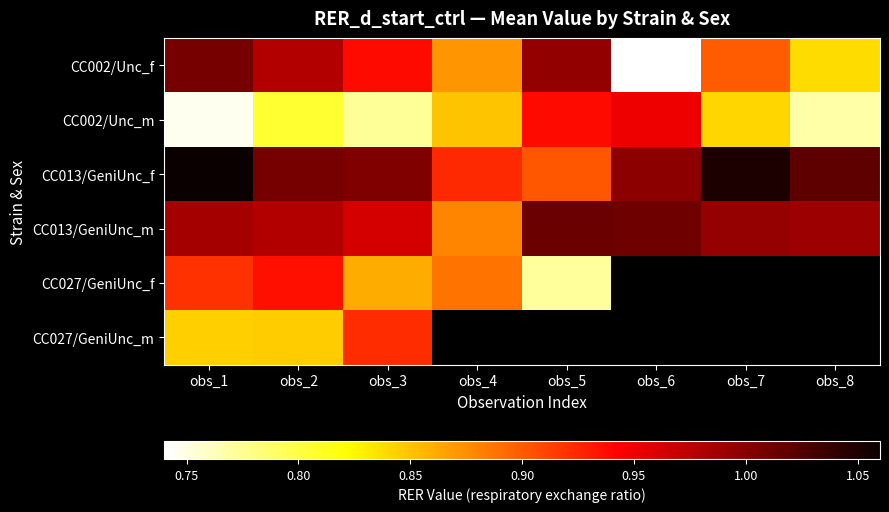

Which has a higher value, obs_2 or obs_7?

obs_2